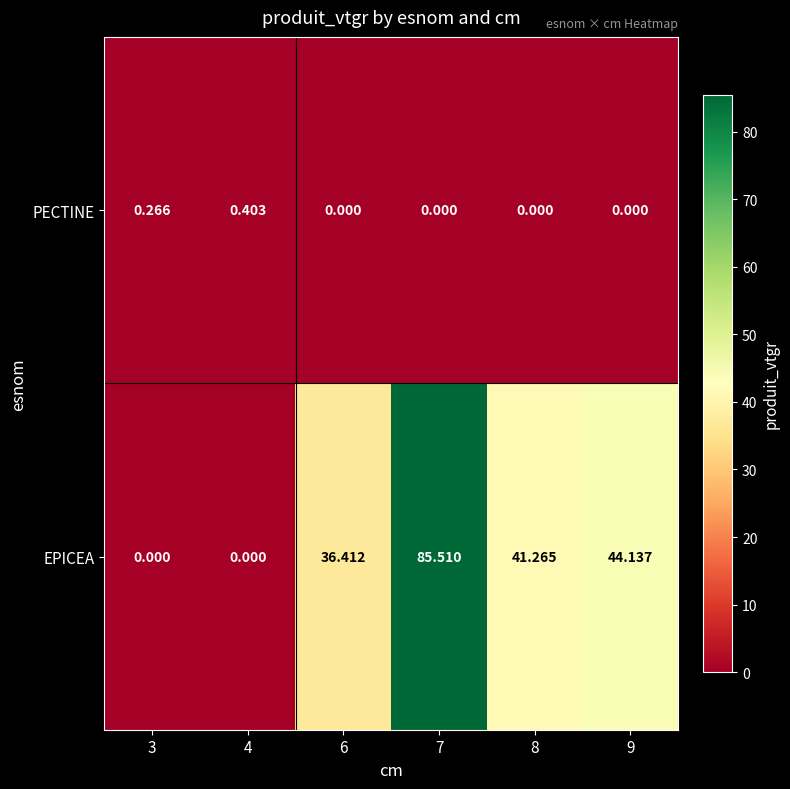

At 8, list the series in order from smallest to largest.

PECTINE, EPICEA